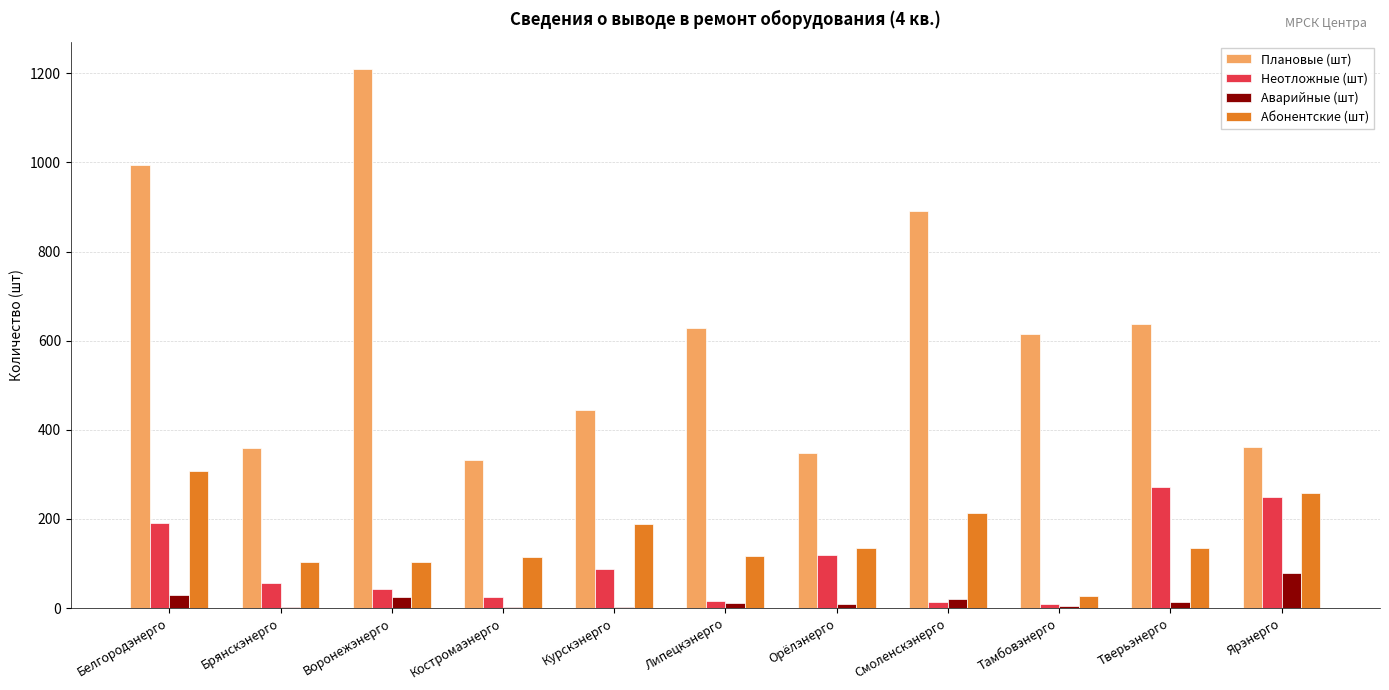

What is the approximate value of Неотложные (шт) at Ярэнерго?

248